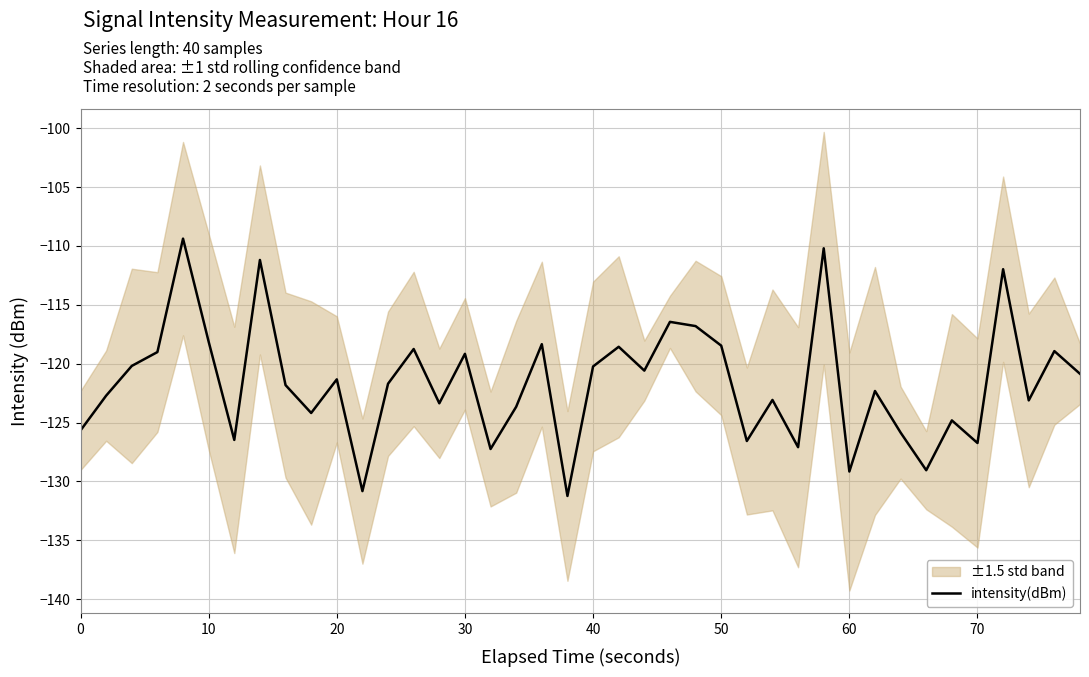

Reading right to left, list all the values displayed in this chart.

-120.9	-118.9	-123.1	-112.0	-126.7	-124.8	-129.0	-125.8	-122.3	-129.2	-110.2	-127.1	-123.1	-126.6	-118.5	-116.8	-116.4	-120.6	-118.6	-120.2	-131.2	-118.3	-123.7	-127.2	-119.2	-123.4	-118.8	-121.7	-130.8	-121.3	-124.2	-121.8	-111.2	-126.5	-118.1	-109.4	-119.0	-120.2	-122.7	-125.7